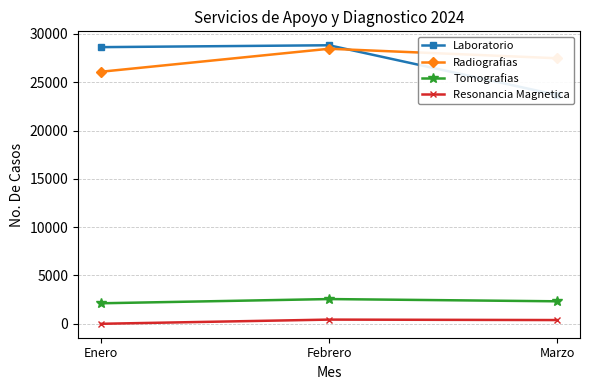

What is the difference between the Resonancia Magnetica values at Enero and Febrero?

434